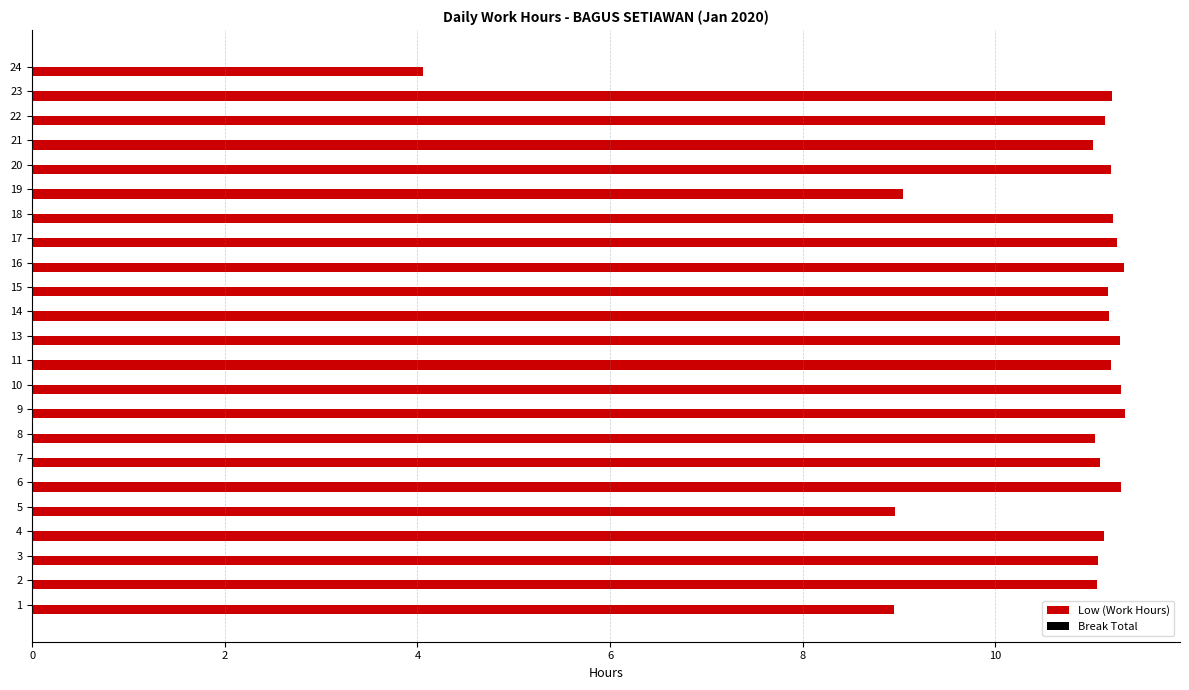

Is it true that the value at 19 is 9.0?

True